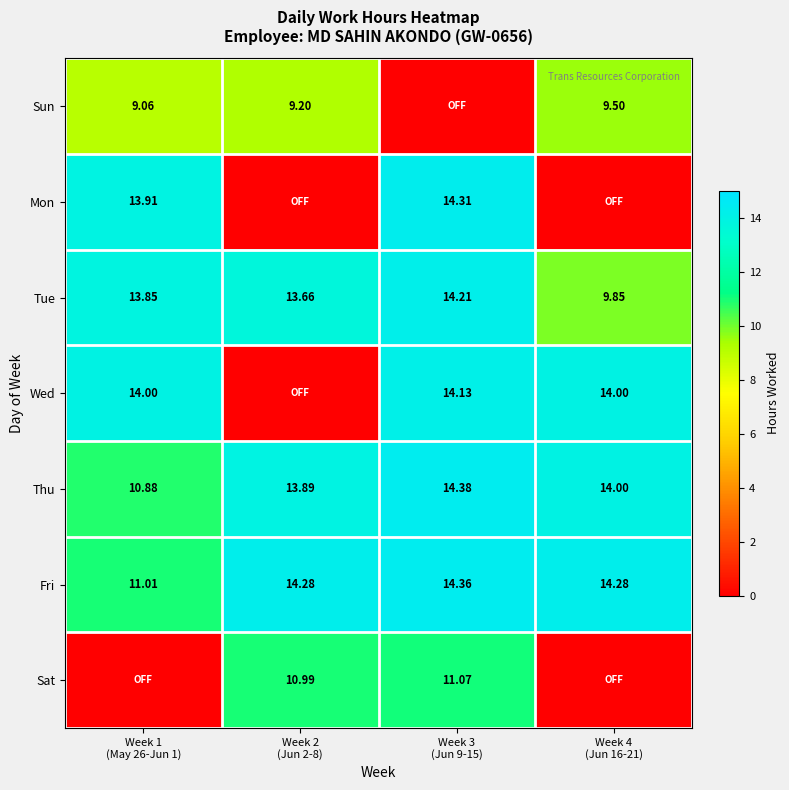

What is the difference between the Thu values at Week 1 (May 26-Jun 1) and Week 4 (Jun 16-21)?

3.1